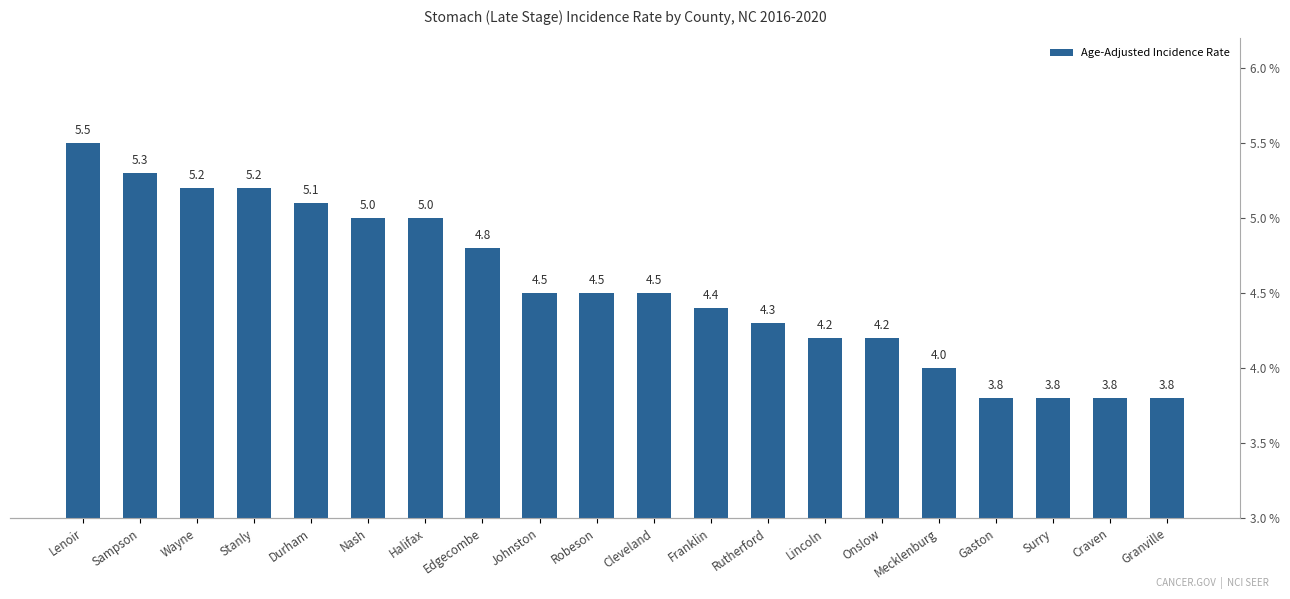

Reading left to right, list all the values displayed in this chart.

Lenoir=5.5	Sampson=5.3	Wayne=5.2	Stanly=5.2	Durham=5.1	Nash=5.0	Halifax=5.0	Edgecombe=4.8	Johnston=4.5	Robeson=4.5	Cleveland=4.5	Franklin=4.4	Rutherford=4.3	Lincoln=4.2	Onslow=4.2	Mecklenburg=4.0	Gaston=3.8	Surry=3.8	Craven=3.8	Granville=3.8